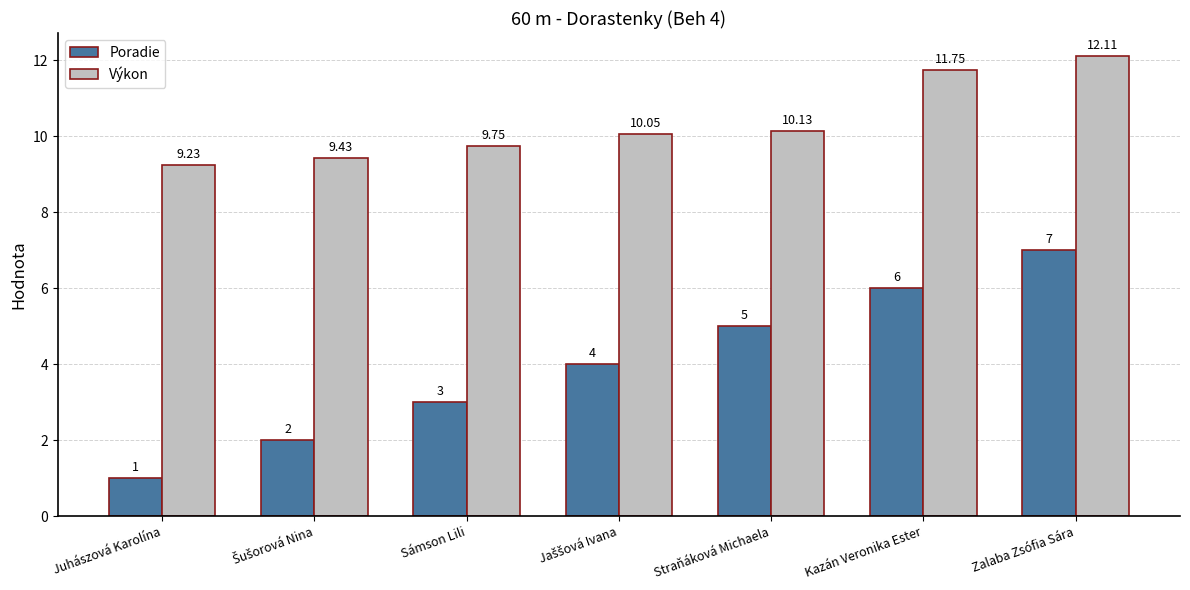

What is the value of the Poradie bar at the 3rd from the left?

3.0